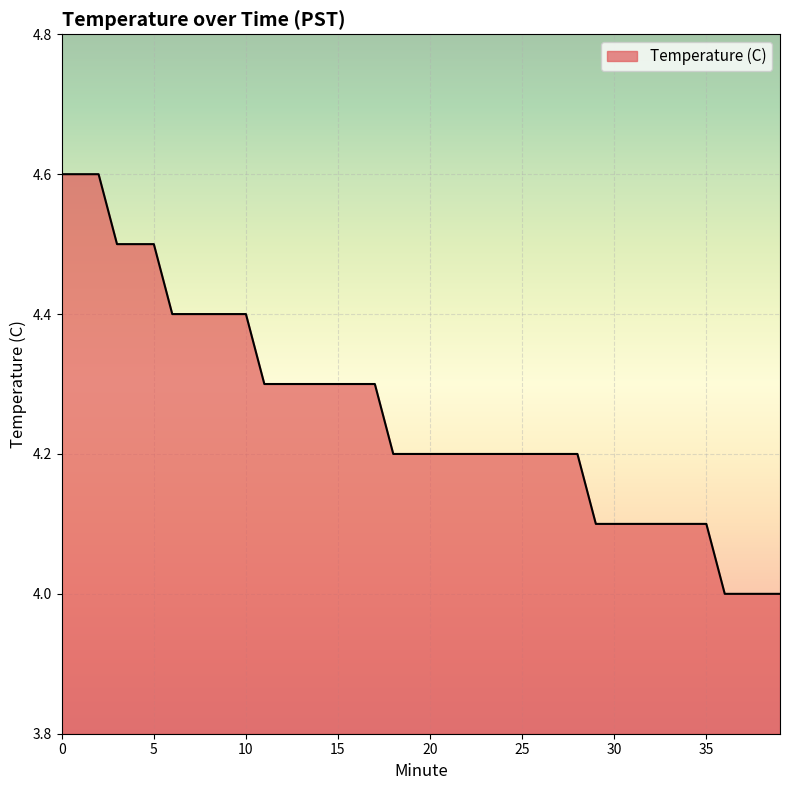

What is the smallest value displayed?

4.0